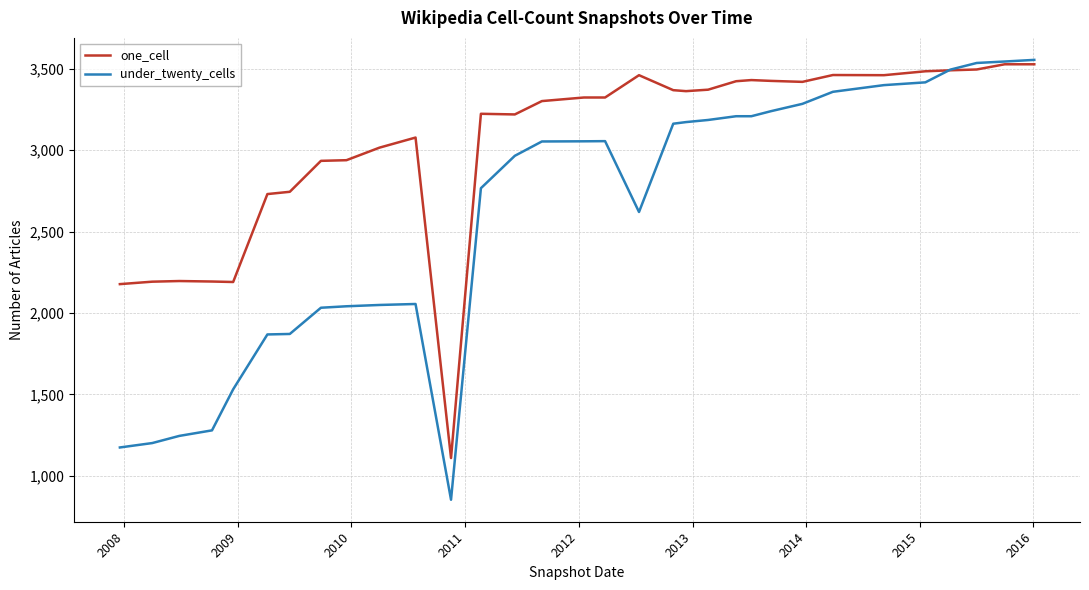

What is the greatest value displayed?

3554